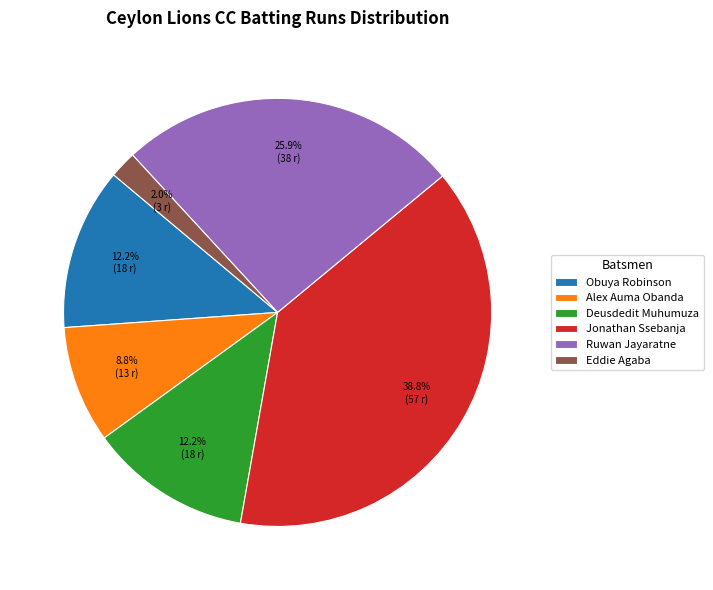

Does any single category account for the majority?

No